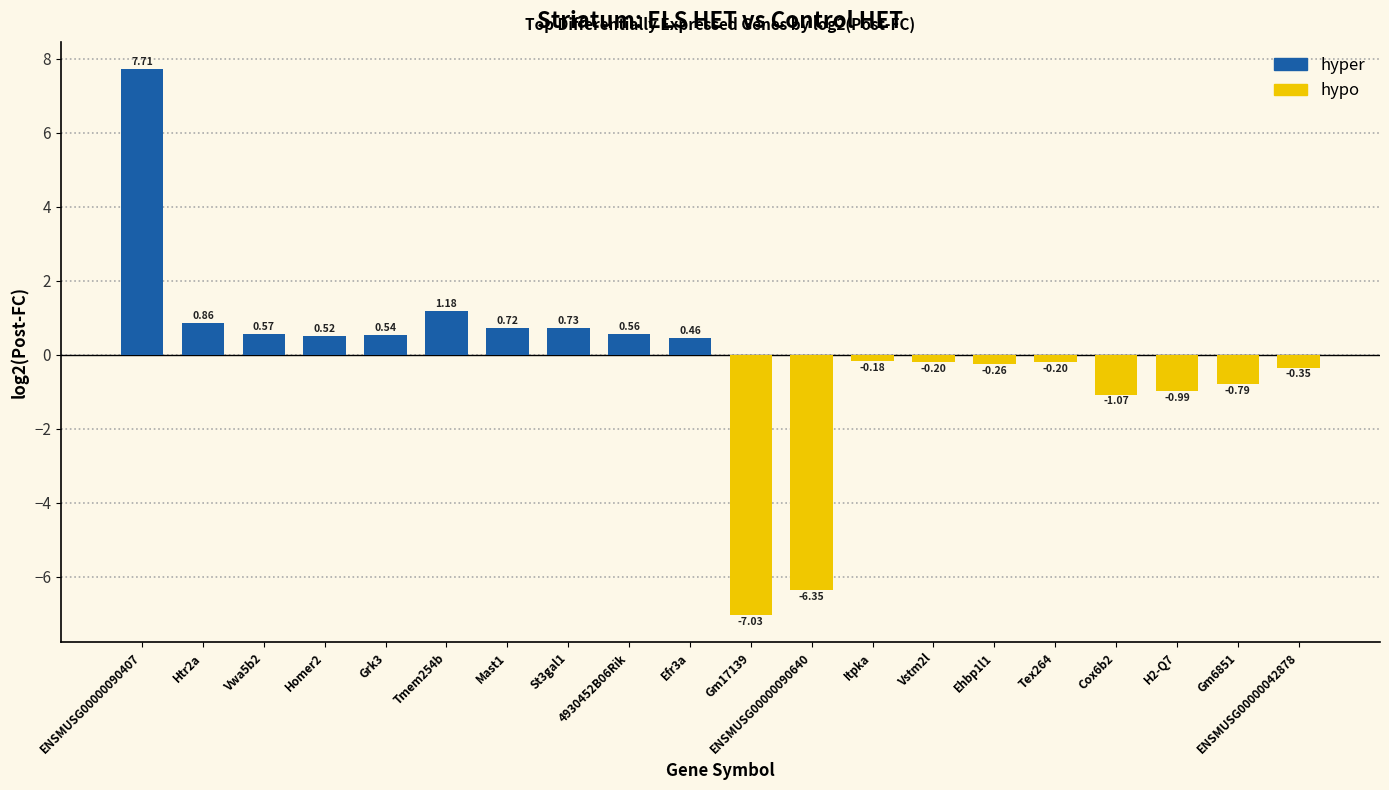

Does the chart contain any negative values?

Yes